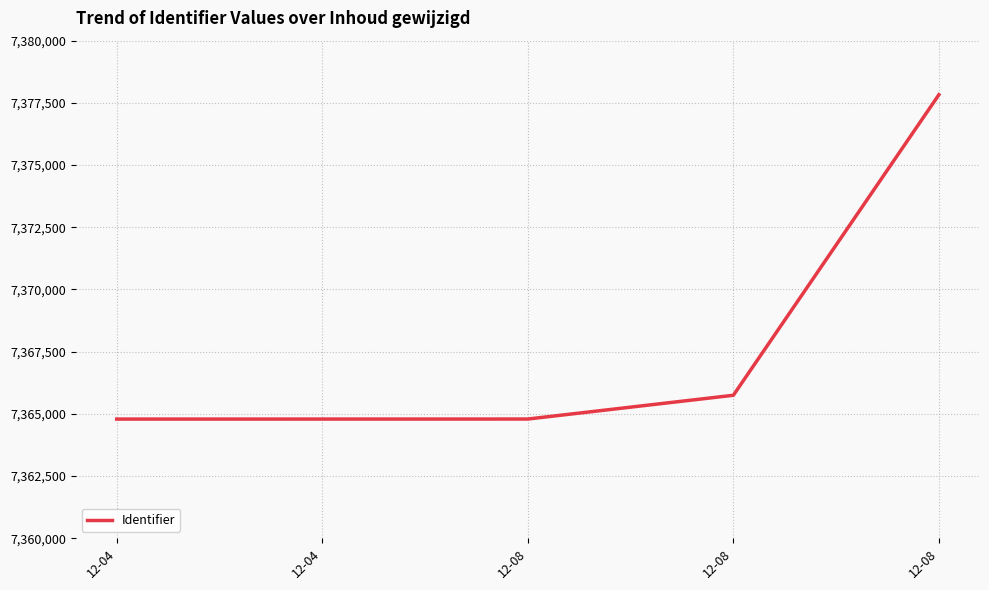

List the labels in order of value, largest first.

12-08, 12-08, 12-08, 12-04, 12-04